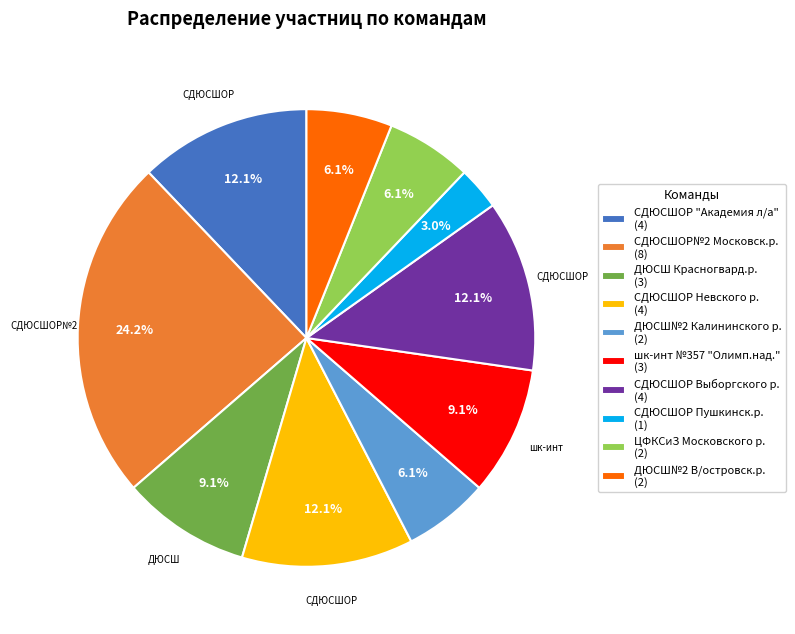

What is the ratio of the value at СДЮСШОР Выборгского р. (4) to the value at СДЮСШОР Невского р. (4)?

1.0